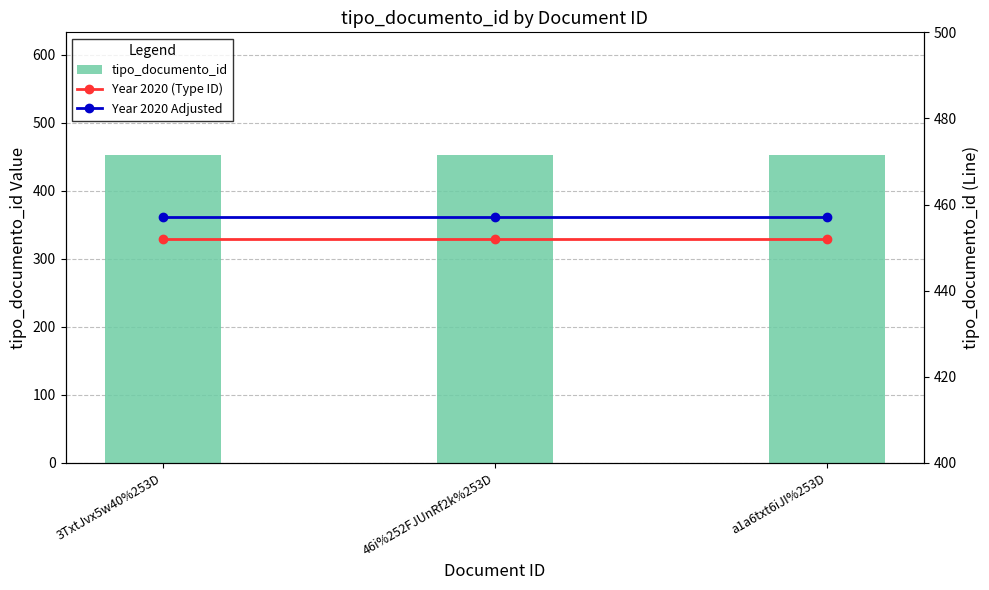

What is the sum of all Year 2020 Adjusted values?

1371